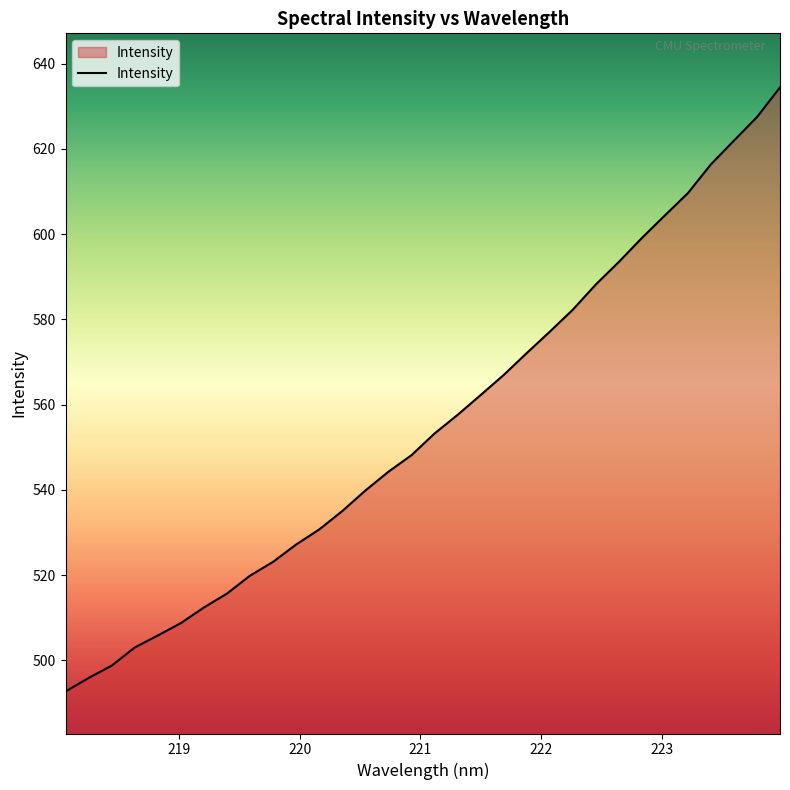

What is the difference between the maximum and minimum values?

141.7